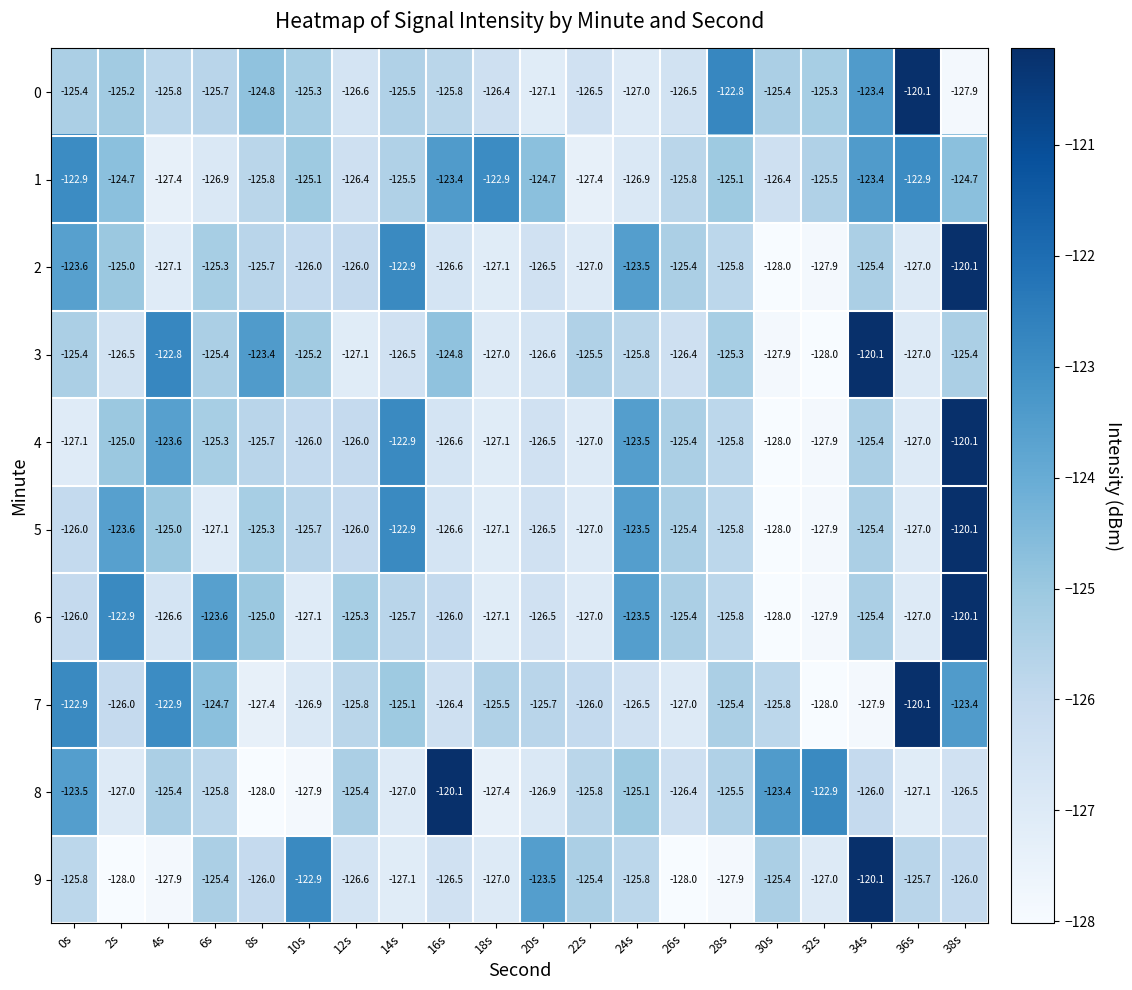

At how many categories does at least one series exceed -123?

12